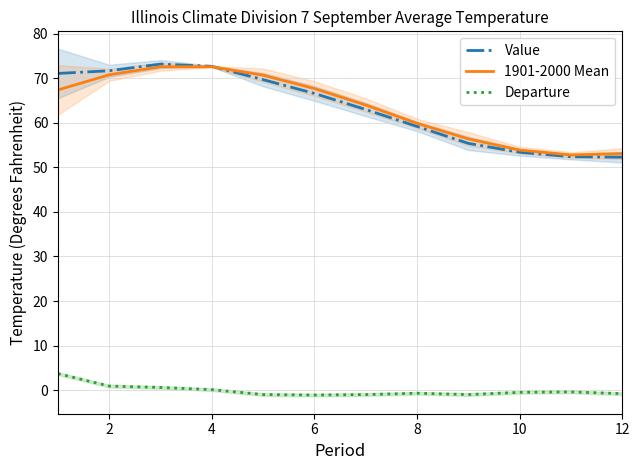

Which series has the largest range (max minus min)?

Value